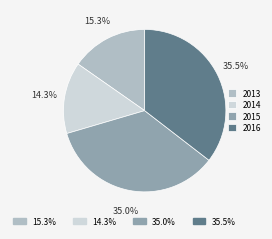

Is there any slice that represents more than half of the pie?

No